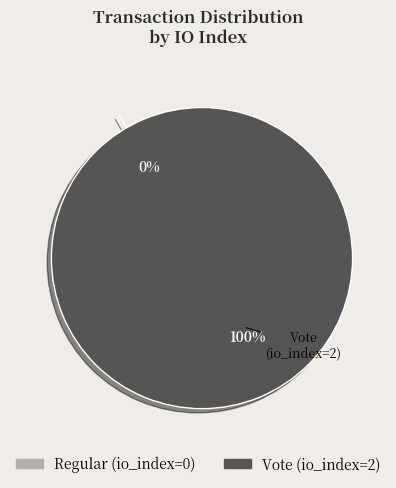

True or false: Regular (io_index=0) accounts for 8% of the total.

False